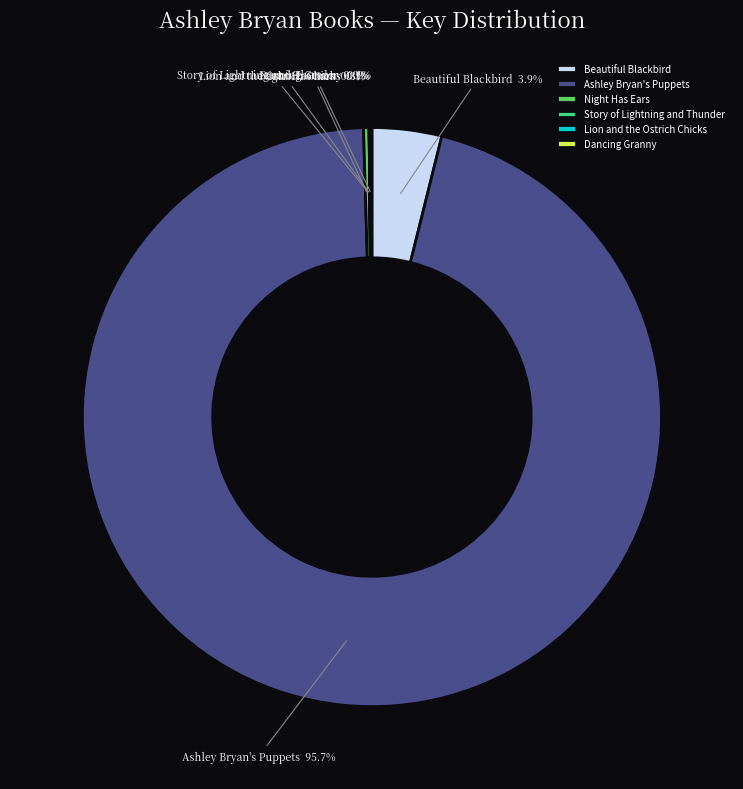

Is Night Has Ears the majority of the pie?

No